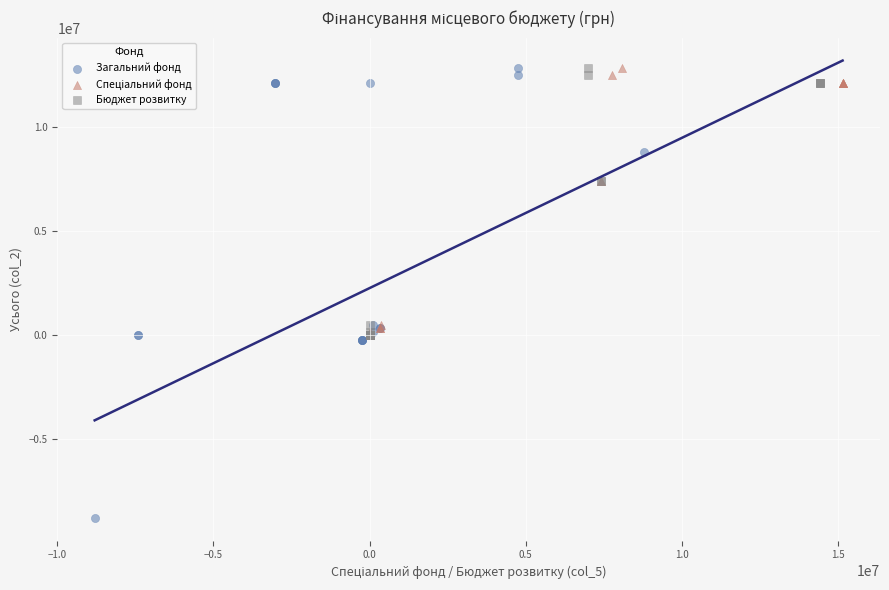

Which series reaches the minimum Y coordinate?

Загальний фонд